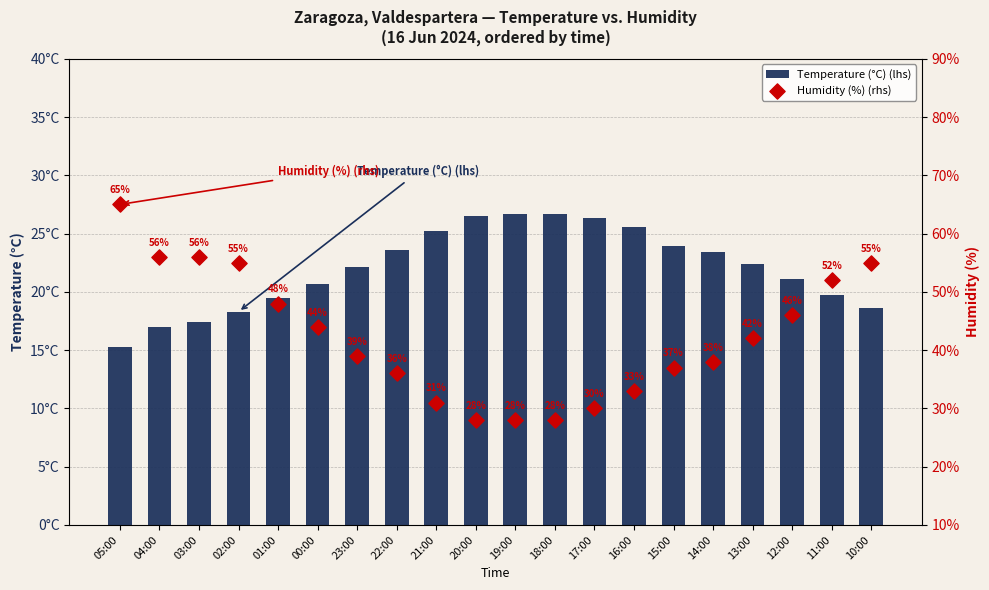

What is the total value across all series at 05:00?

80.3